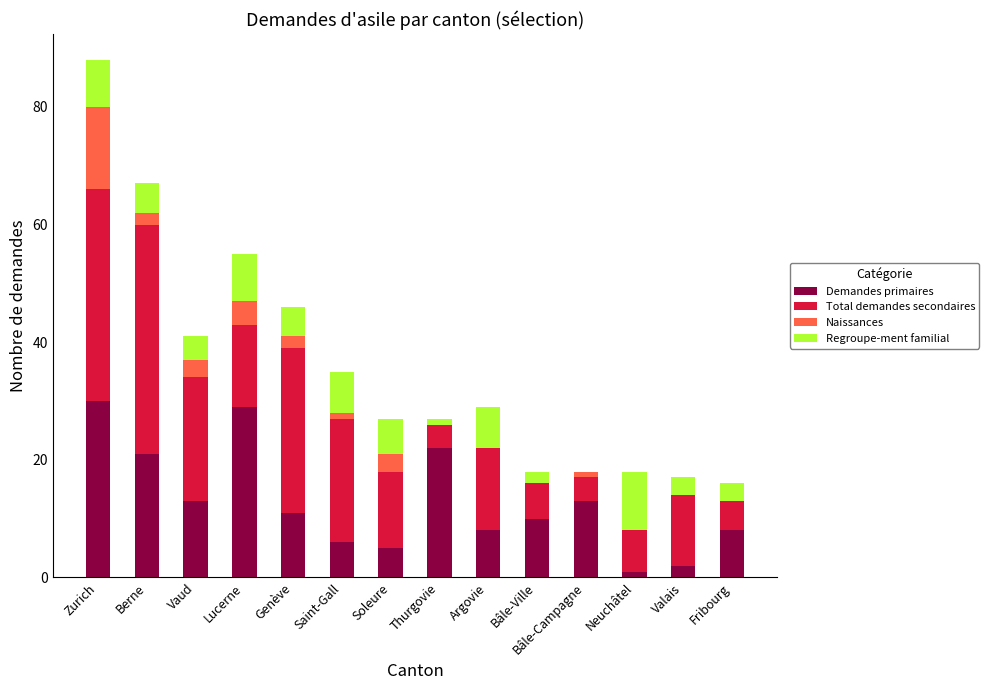

How many distinct data groups are displayed?

4